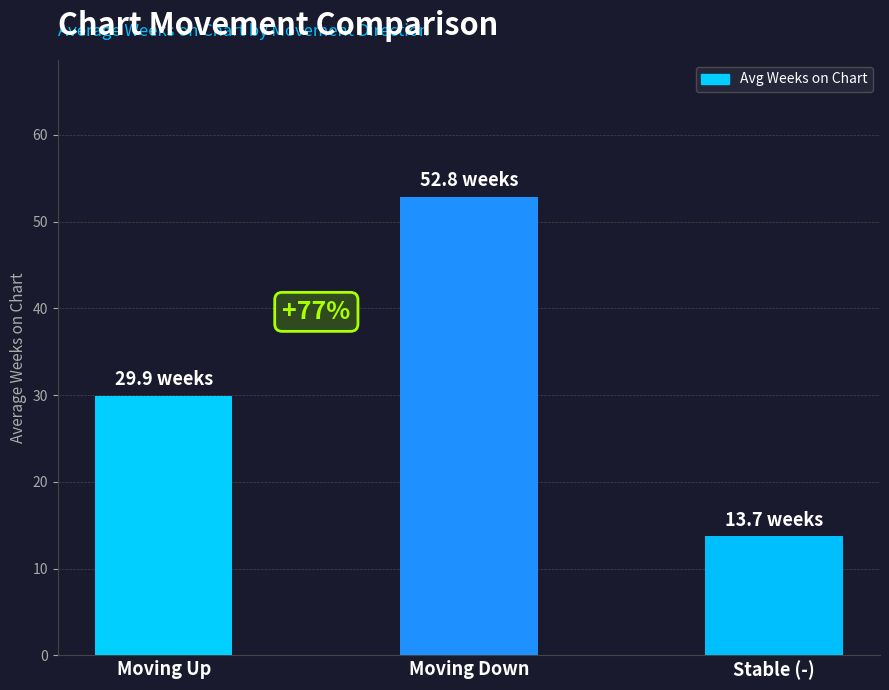

What is the value of the 3rd bar from the left?

13.7